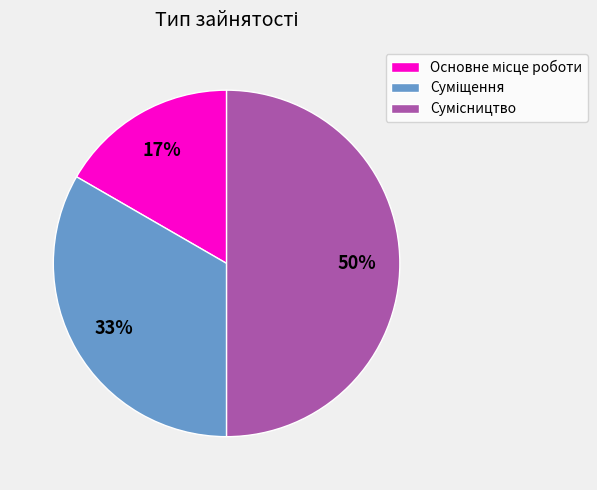

To the nearest percent, what is the difference between the largest and smallest slice percentages?

33%